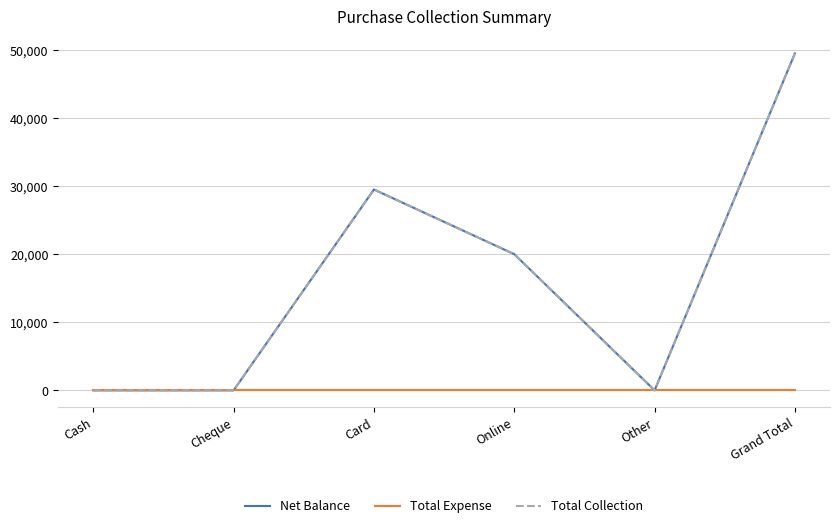

True or false: Total Collection has a value of -16738 at Cash.

False